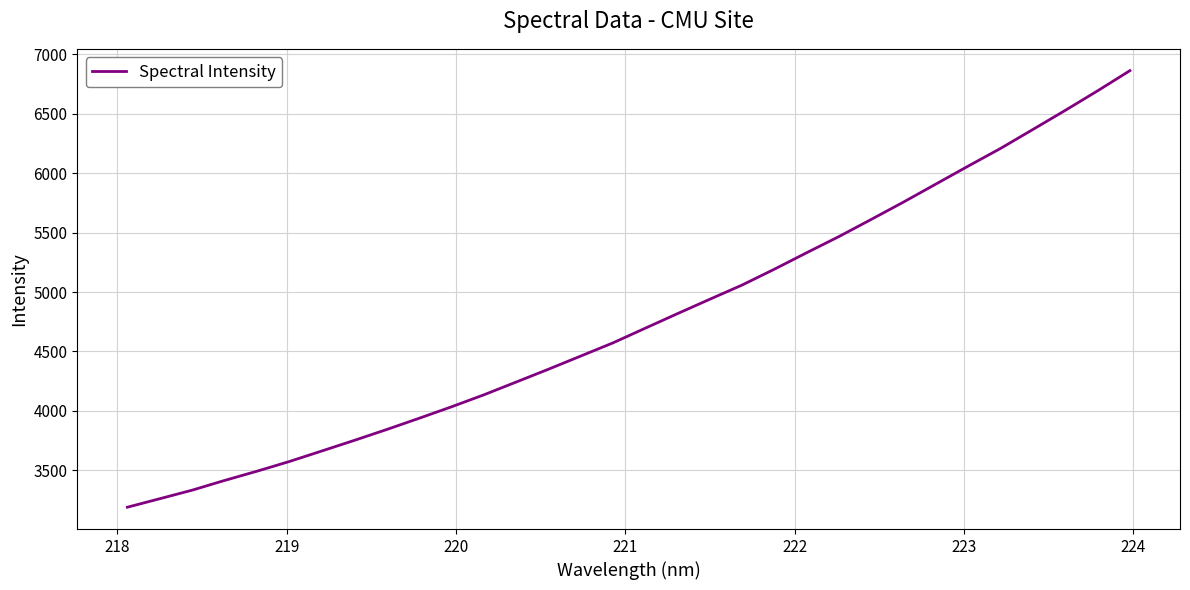

What is the difference between the maximum and minimum values?

3674.6